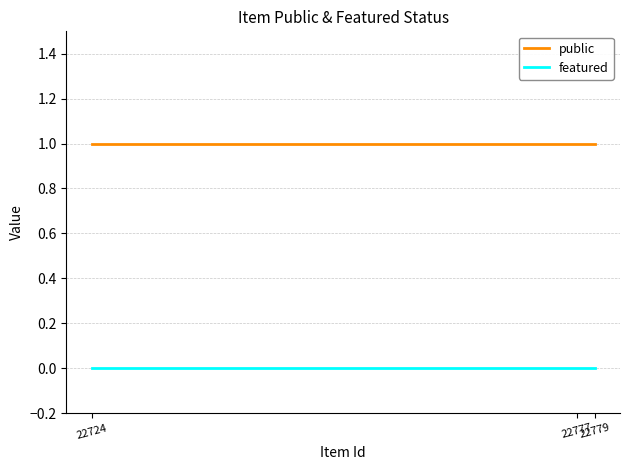

Which category has the lowest value across all series?

22779